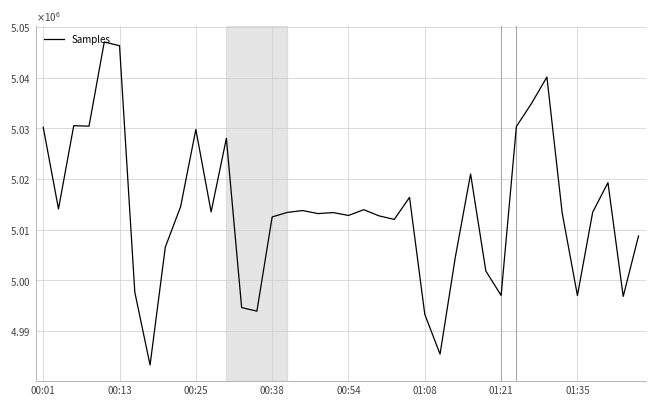

Is this an area chart (filled region under the line)?

No